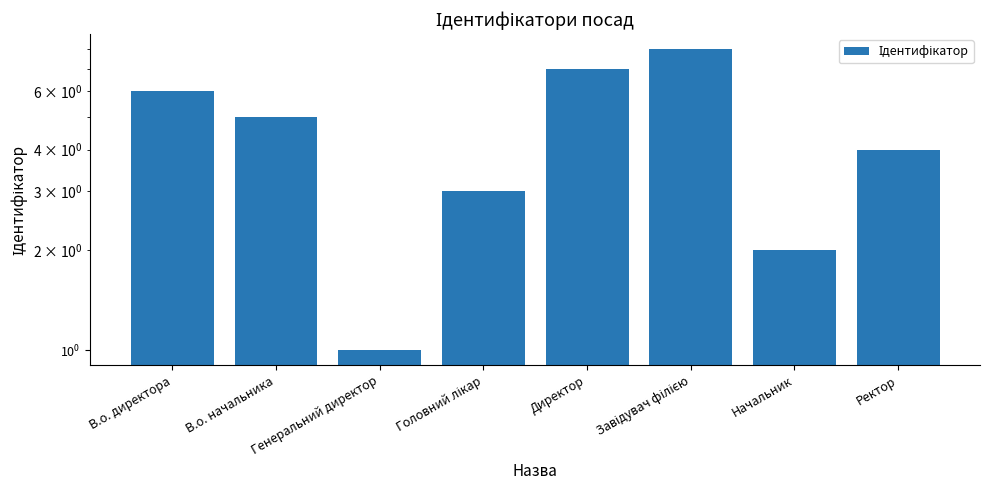

Reading left to right, transcribe all the data shown in this chart.

6	5	1	3	7	8	2	4